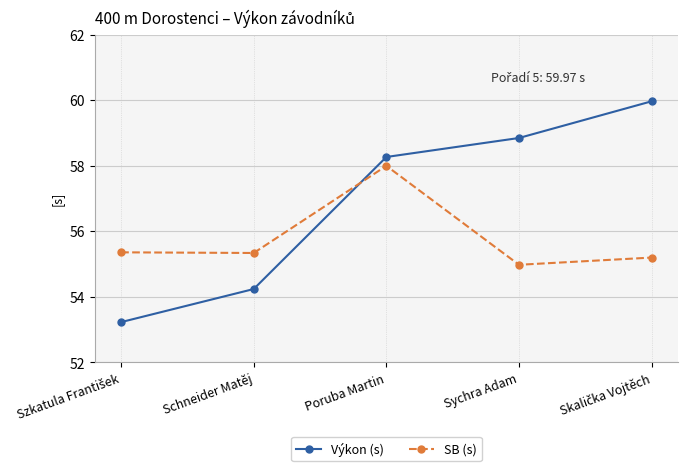

List the series in order of their peak value, highest first.

Výkon (s), SB (s)